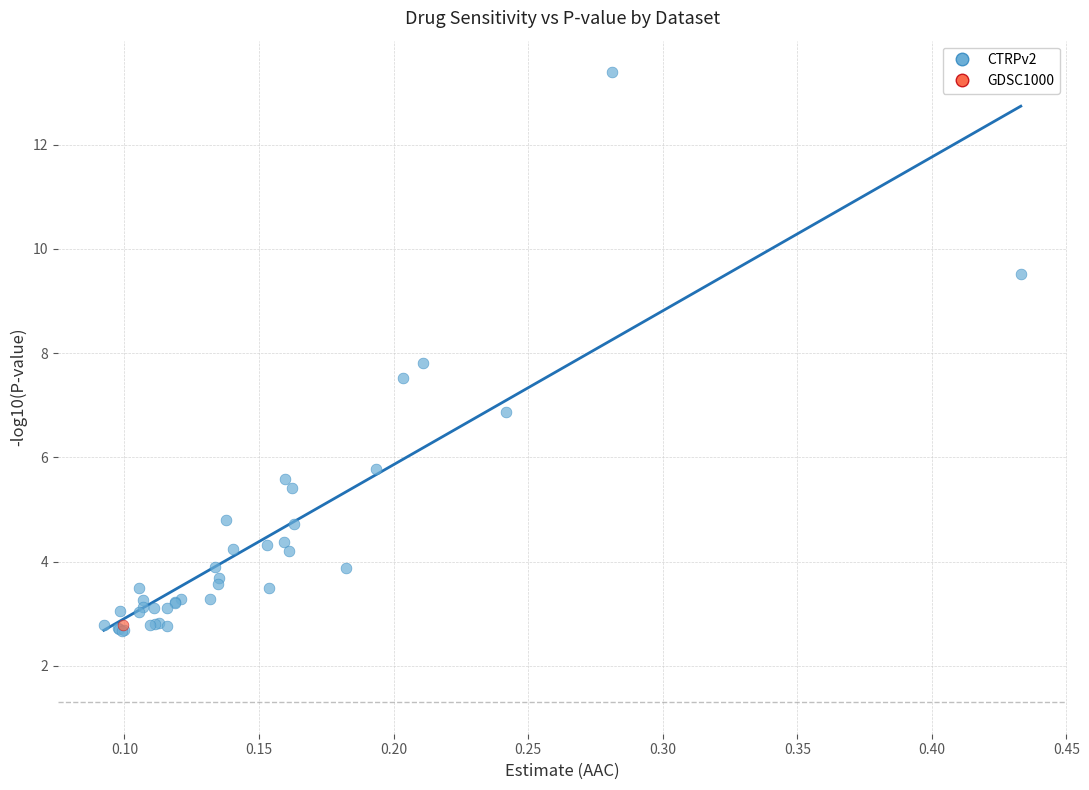

What are all the series names shown in the legend?

CTRPv2, GDSC1000